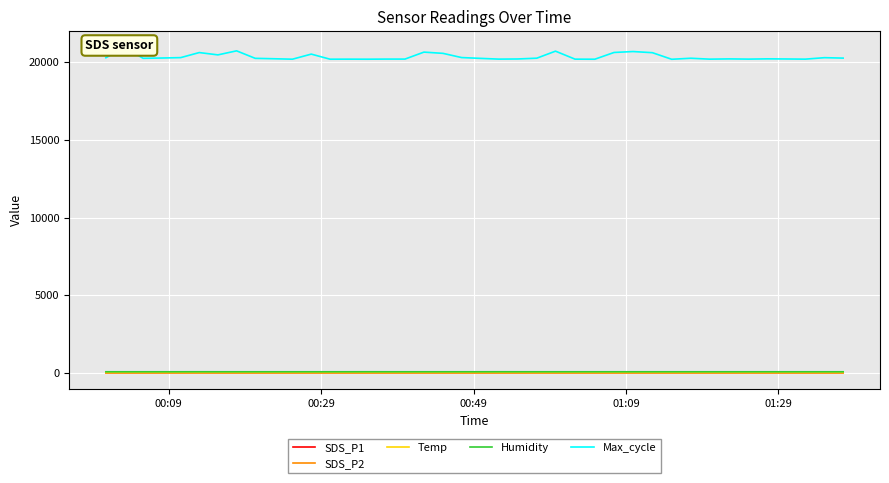

The value of Max_cycle at 34 is 27020.4. True or false?

False